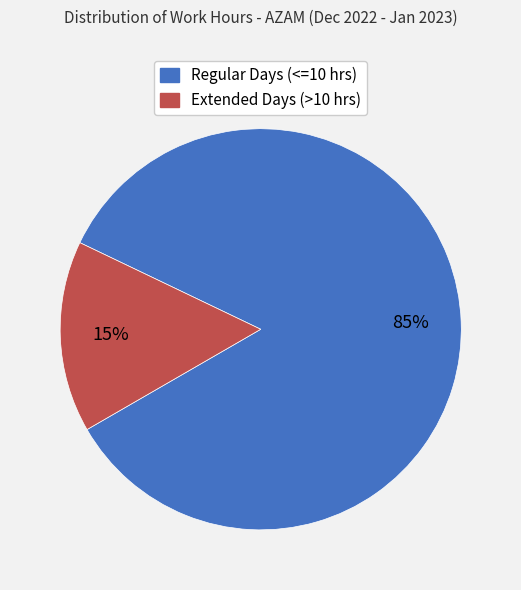

Is there any slice that represents more than half of the pie?

Yes